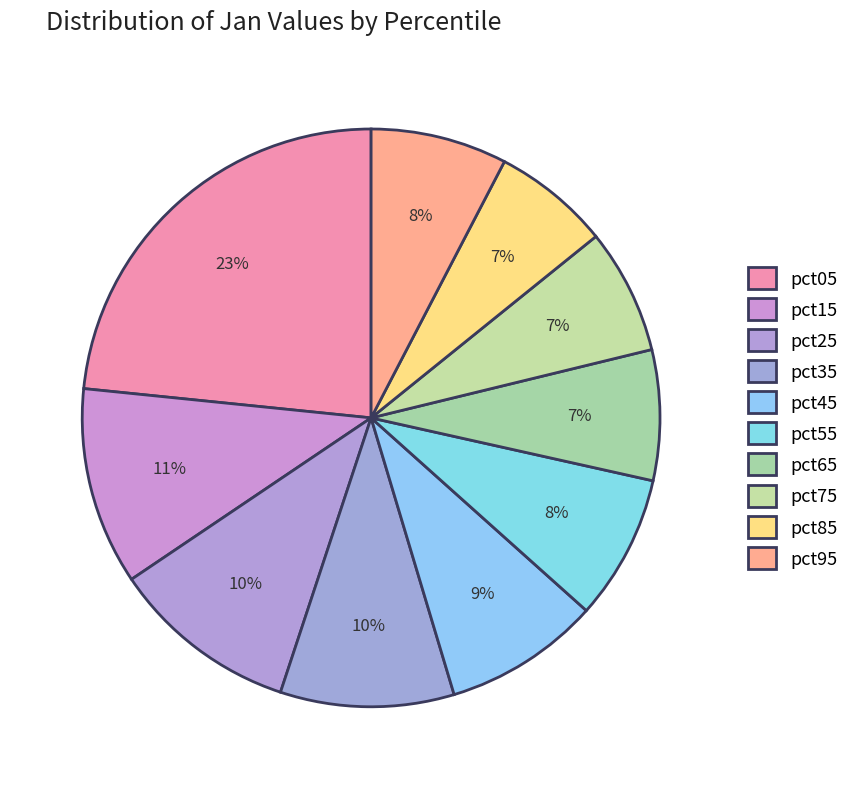

True or false: pct15 accounts for 18% of the total.

False